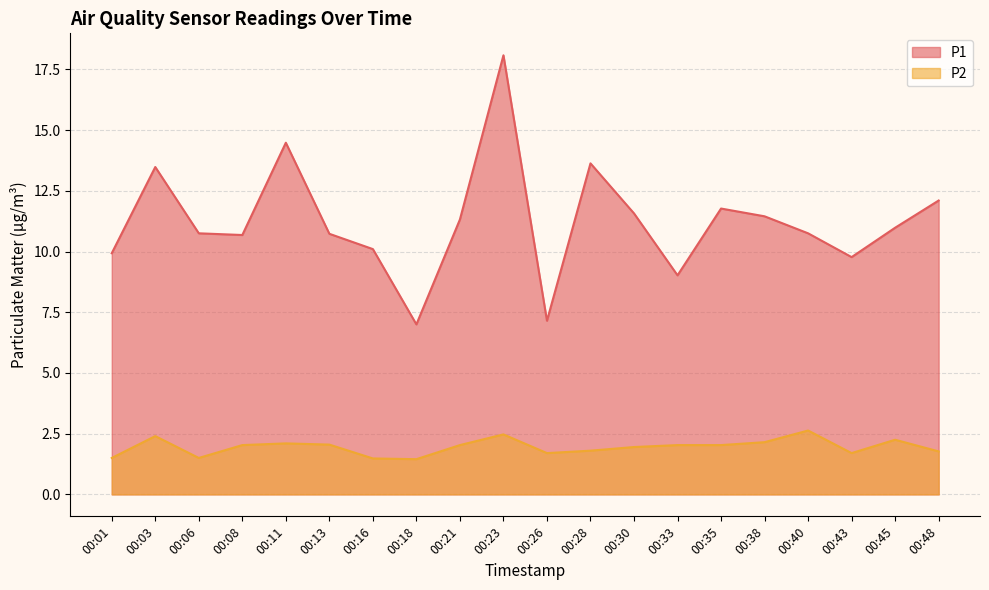

True or false: P1 and P2 cross at least once.

False